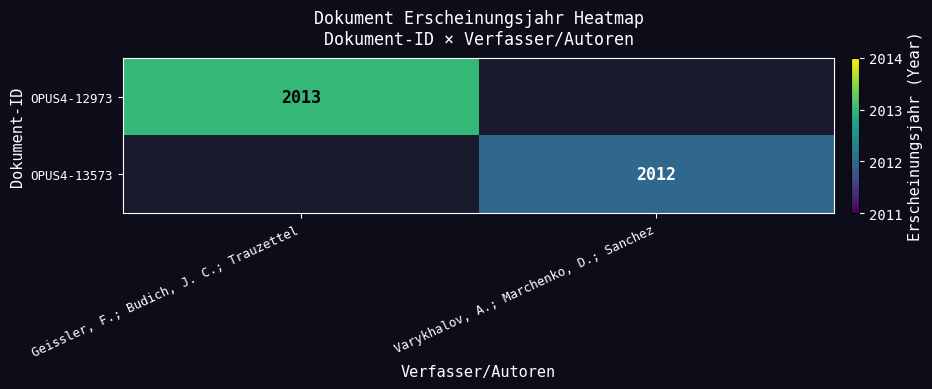

The OPUS4-13573 series shows 2012 at Varykhalov, A.; Marchenko, D.; Sanchez. True or false?

True